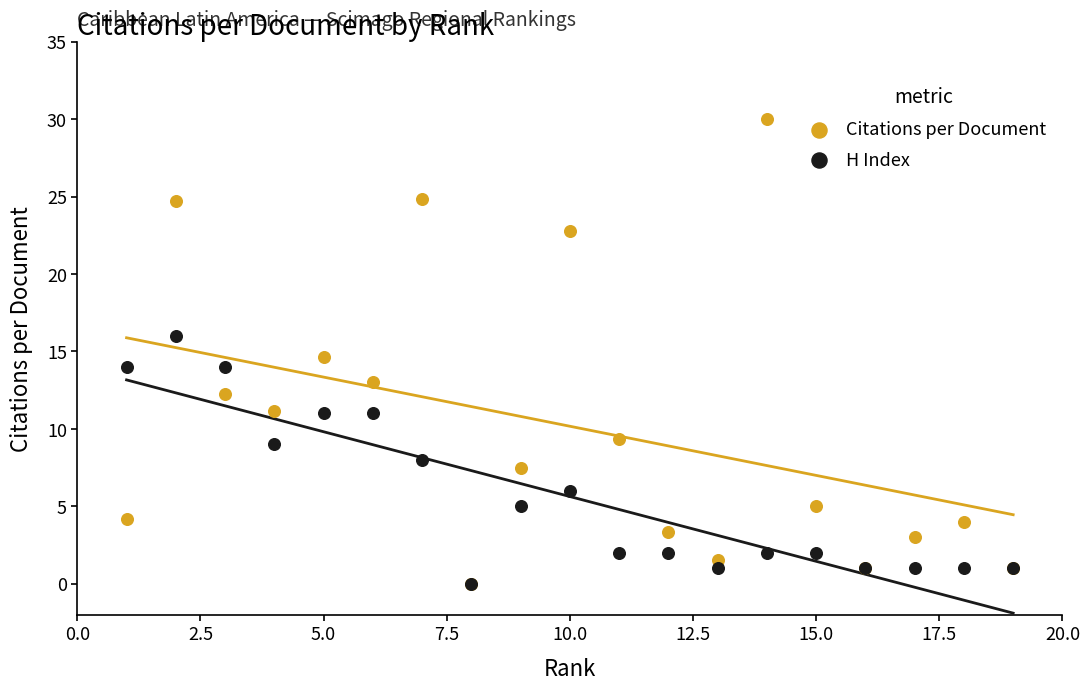

What are all the series names shown in the legend?

Citations per Document, H Index